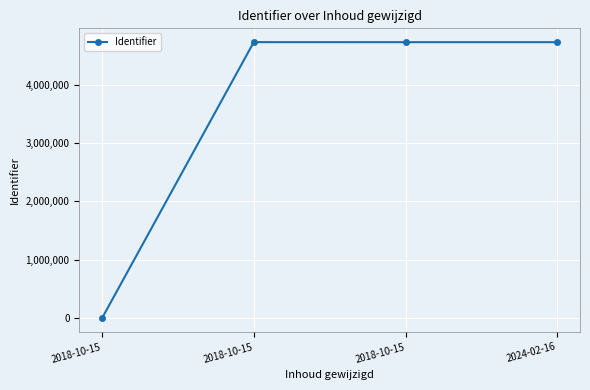

Reading right to left, list all the values displayed in this chart.

2024-02-16=4726266	2018-10-15=4726350	2018-10-15=4726856	2018-10-15=0